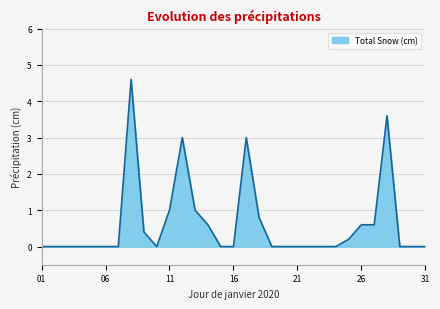

What is the maximum value shown in the chart?

4.6